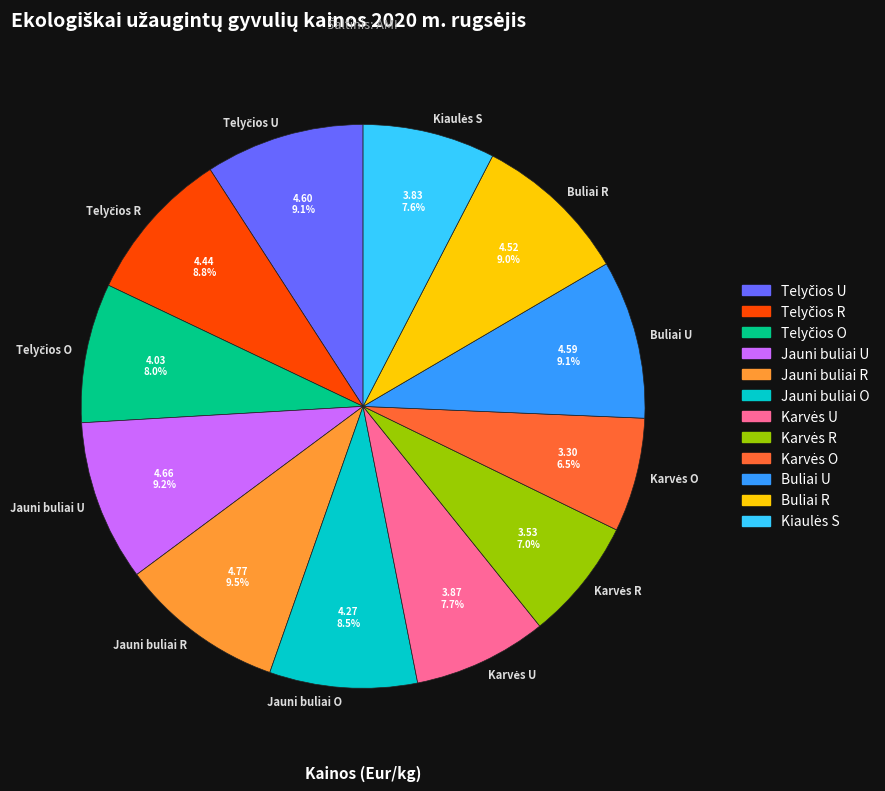

How many slices are in this pie chart?

12